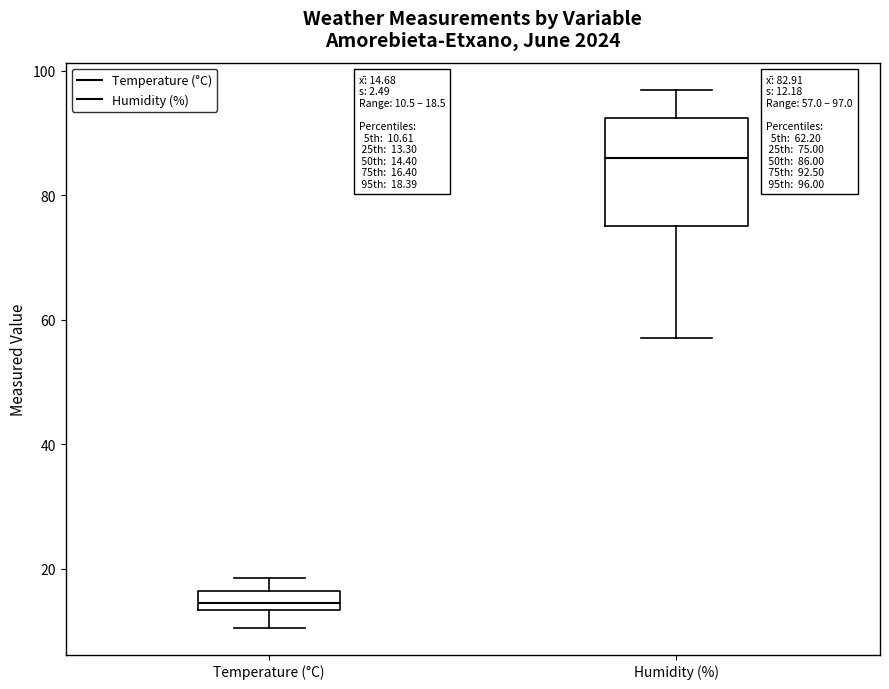

Which box has the highest median line?

Humidity (%)